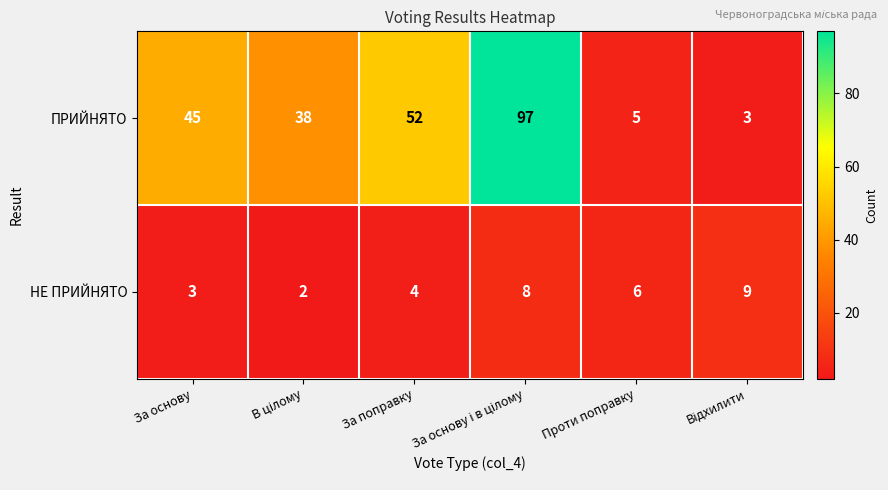

What is the lowest value of the ПРИЙНЯТО series?

3